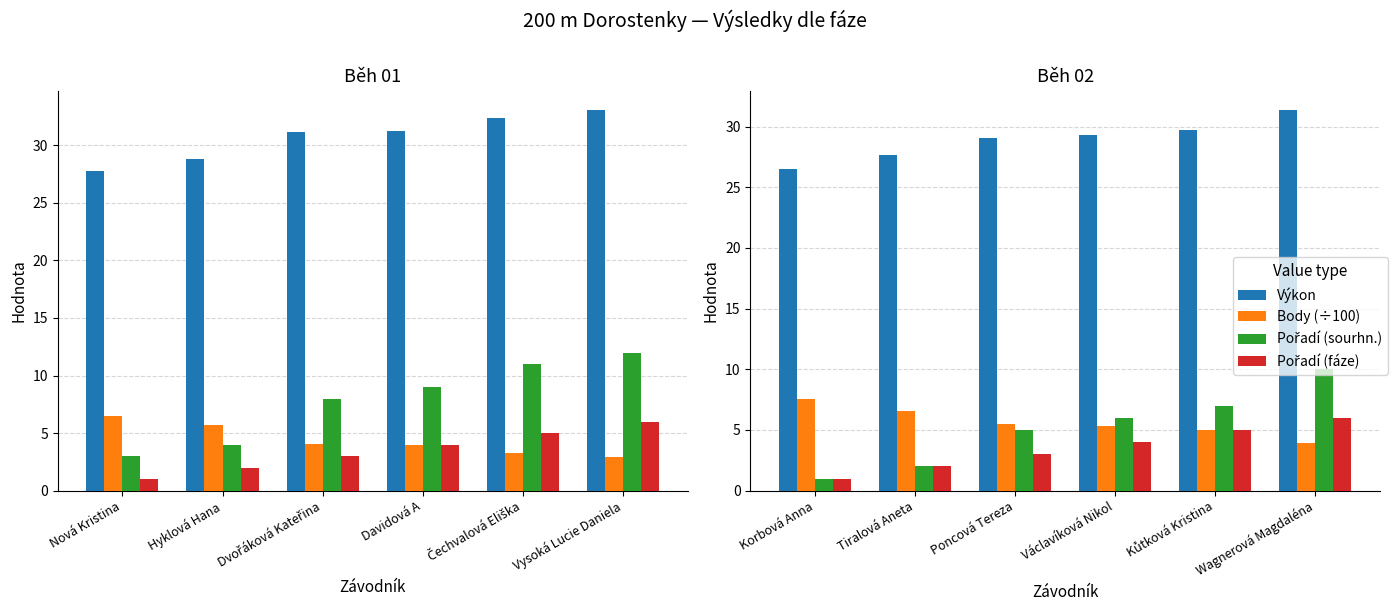

Where does the Výkon series first go above 29?

Poncová Tereza